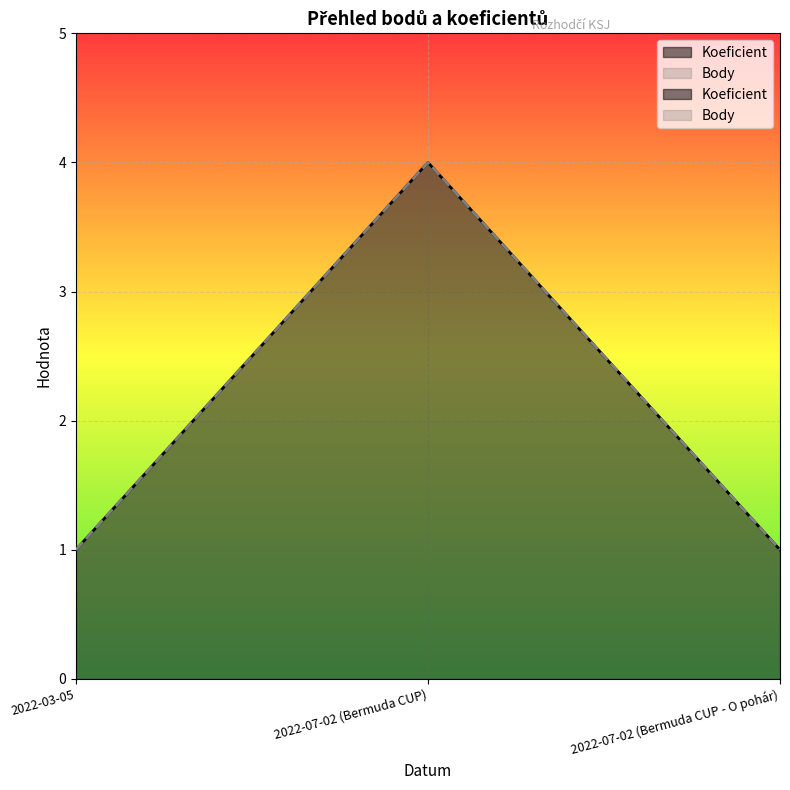

What is the lowest value of the Body series?

1